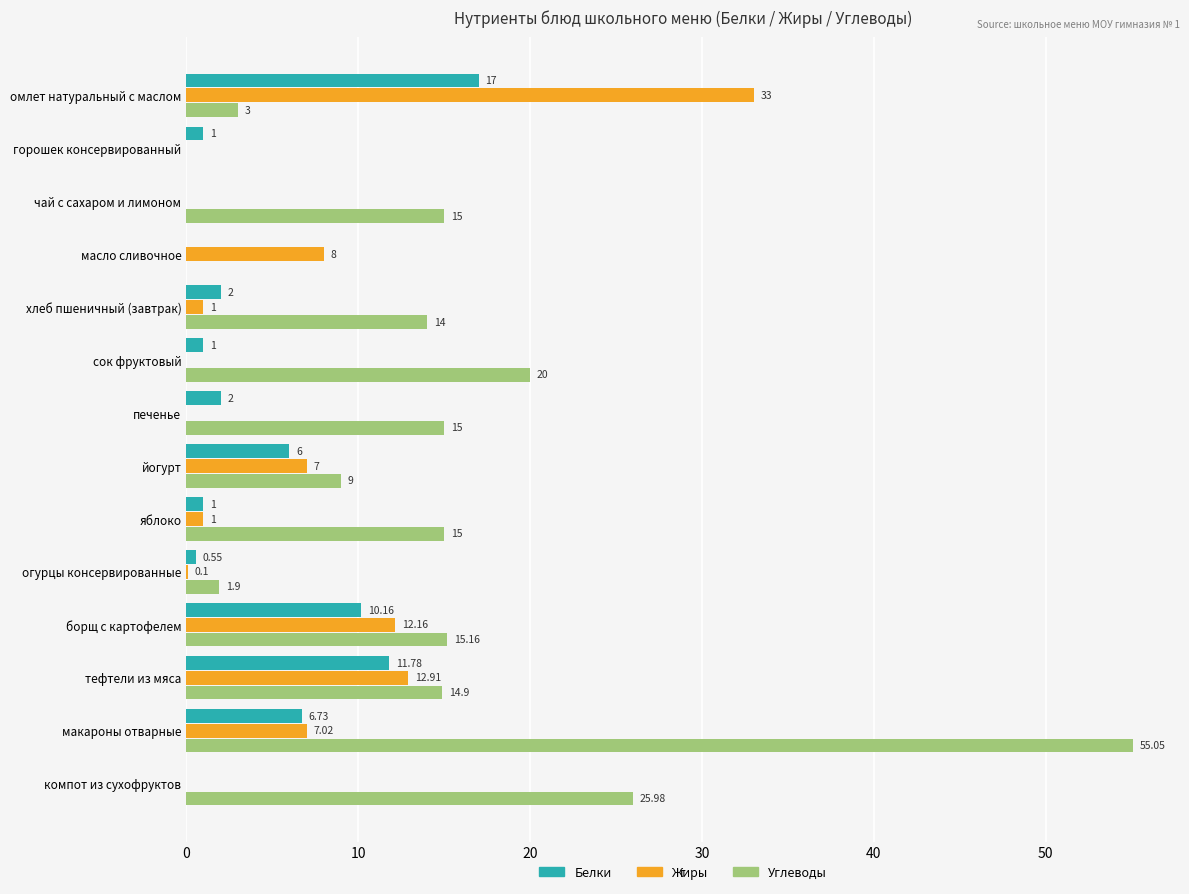

At which category does the chart reach its peak across all series?

макароны отварные